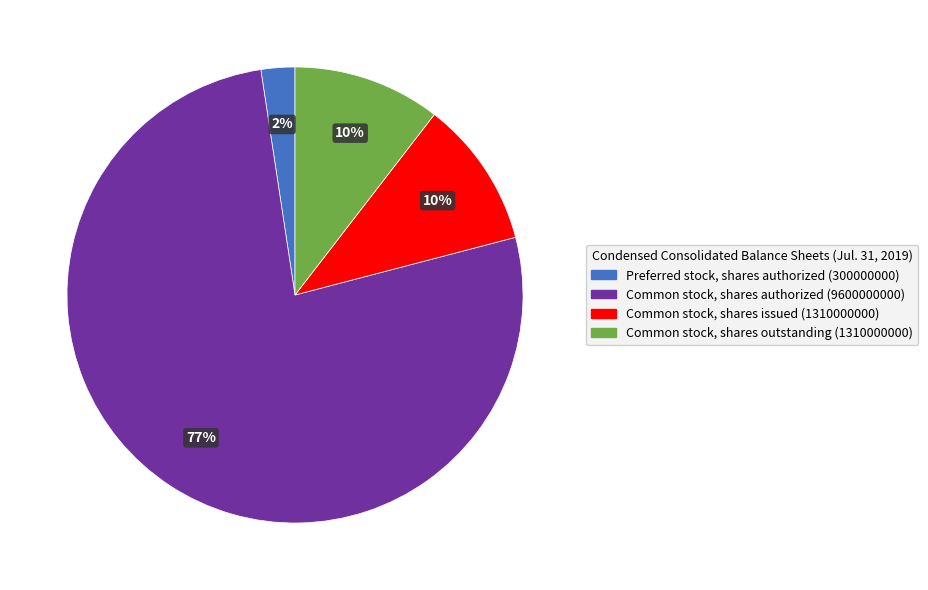

Is there any slice that represents more than half of the pie?

Yes